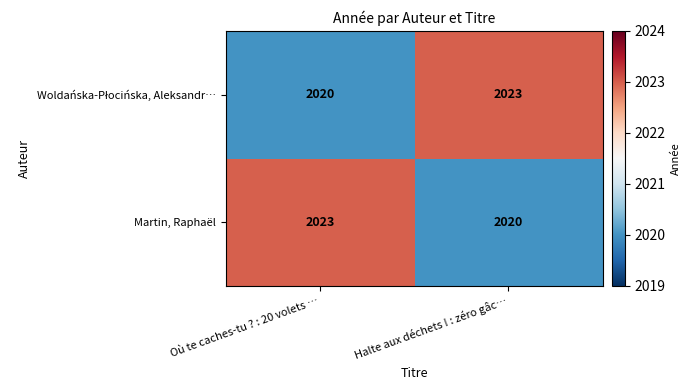

Where is Martin, Raphaël nearest to the value 2021?

Halte aux déchets ! : zéro gâc…